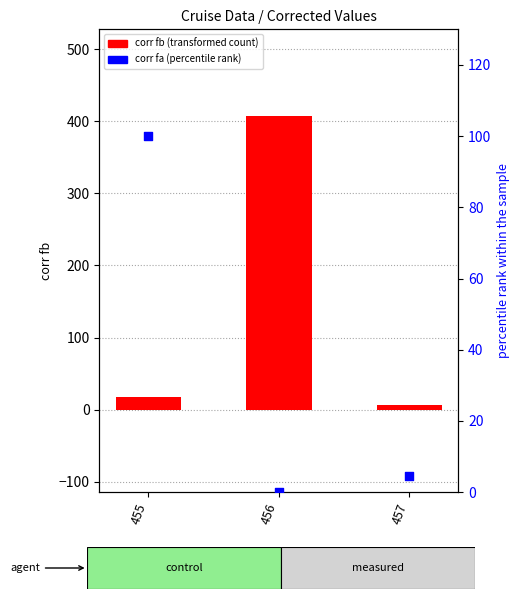

Which series has the largest total across all categories?

corr fb